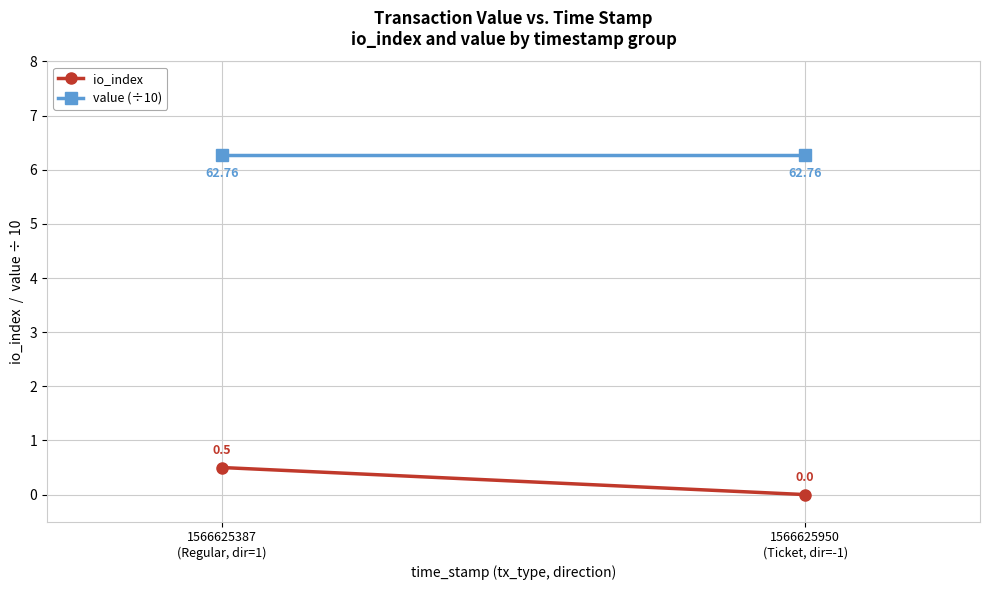

Reading left to right, extract all data points from this chart.

io_index: 1566625387
(Regular, dir=1)=0.5	1566625950
(Ticket, dir=-1)=0.0
value (÷10): 1566625387
(Regular, dir=1)=6.3	1566625950
(Ticket, dir=-1)=6.3